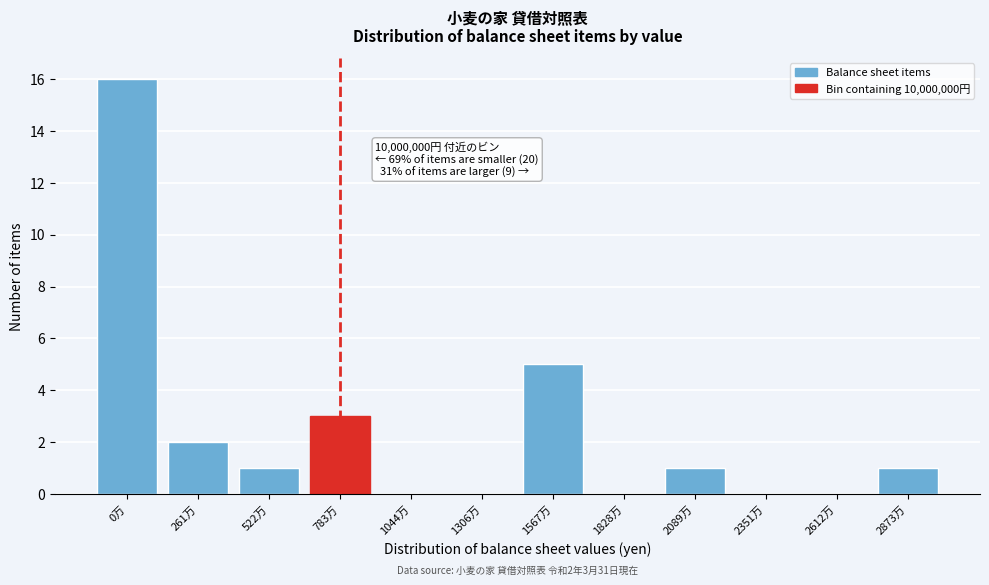

Reading left to right, what are all the values shown in this chart?

0万=16	261万=2	522万=1	783万=3	1044万=0	1306万=0	1567万=5	1828万=0	2089万=1	2351万=0	2612万=0	2873万=1